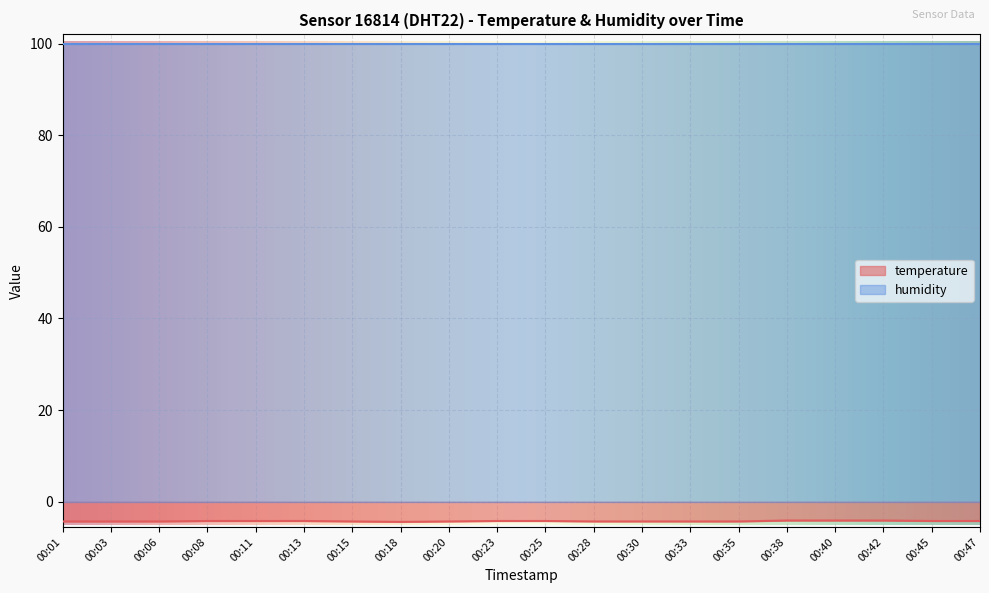

Rank the categories by value from lowest to highest.

00:18, 00:01, 00:03, 00:06, 00:15, 00:20, 00:28, 00:30, 00:33, 00:35, 00:08, 00:11, 00:13, 00:23, 00:25, 00:45, 00:47, 00:38, 00:40, 00:42